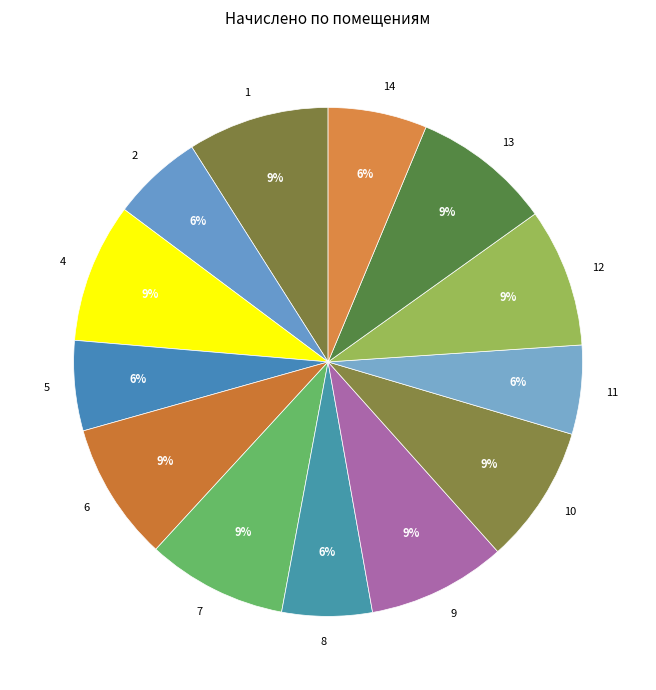

Approximately how many times larger is the value at 14 compared to 4?

0.7